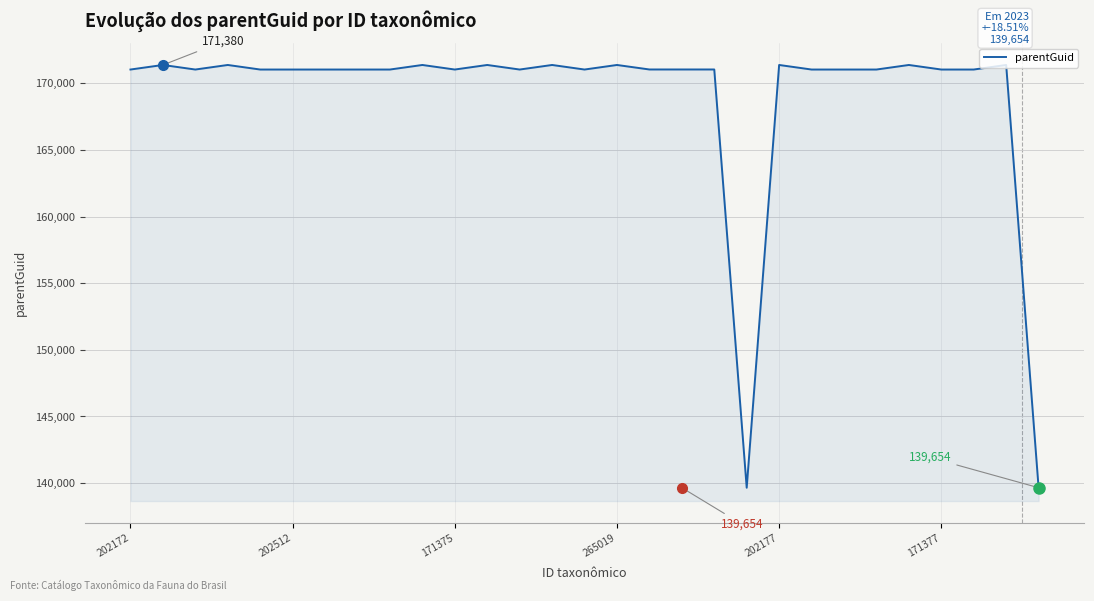

What is the difference between the maximum and minimum values?

31726